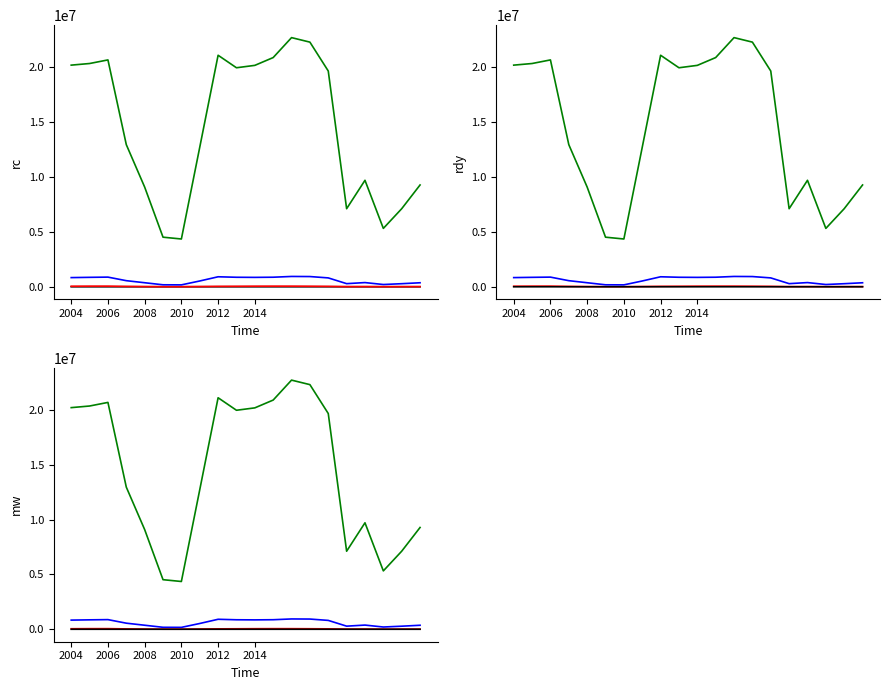

What is the value of the National point at the 9th from the left?

21101849